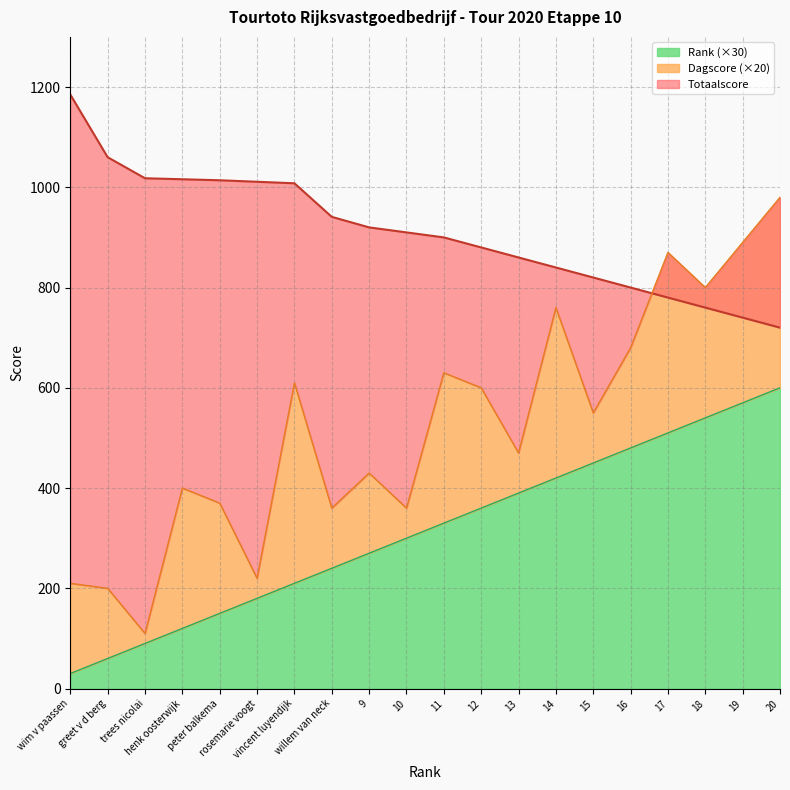

Where is Totaalscore nearest to the value 952?

willem van neck